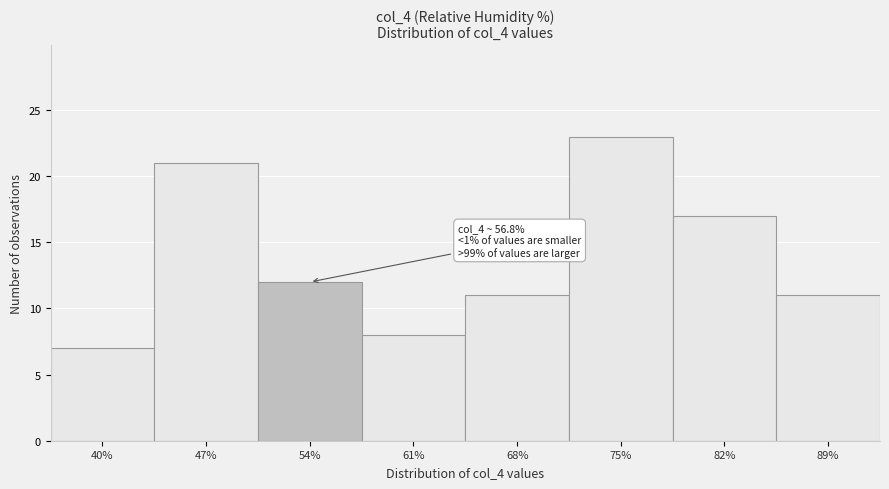

Reading right to left, what are all the values shown in this chart?

11	17	23	11	8	12	21	7